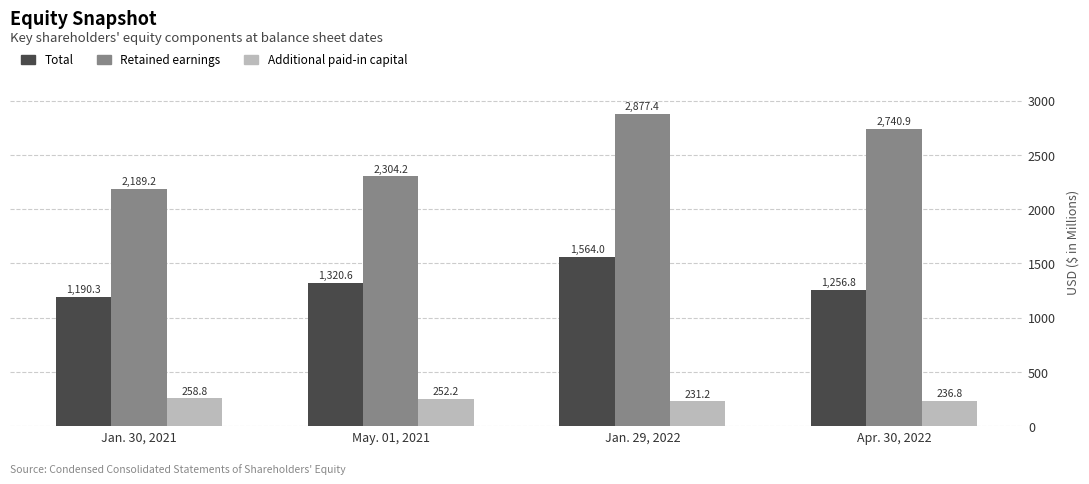

At how many categories does at least one series exceed 1181?

4